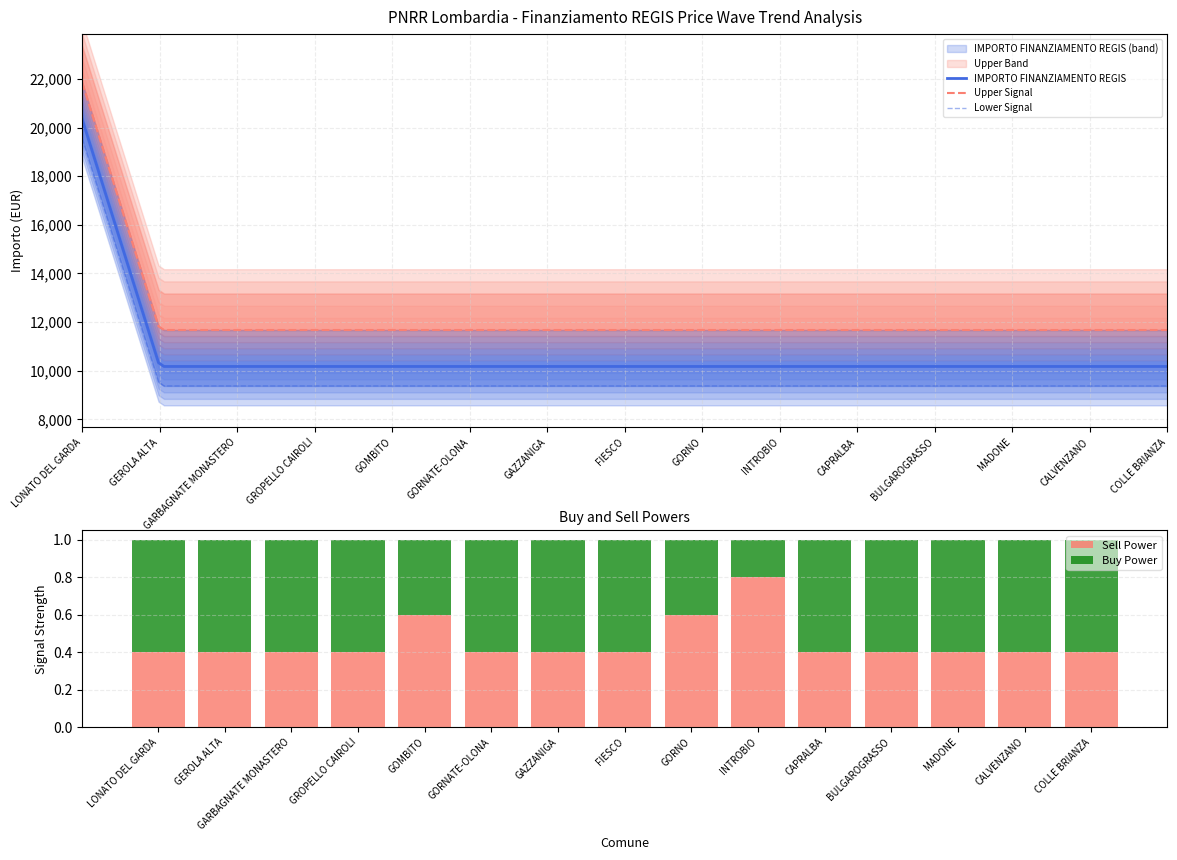

What position from the right is GAZZANIGA?

9